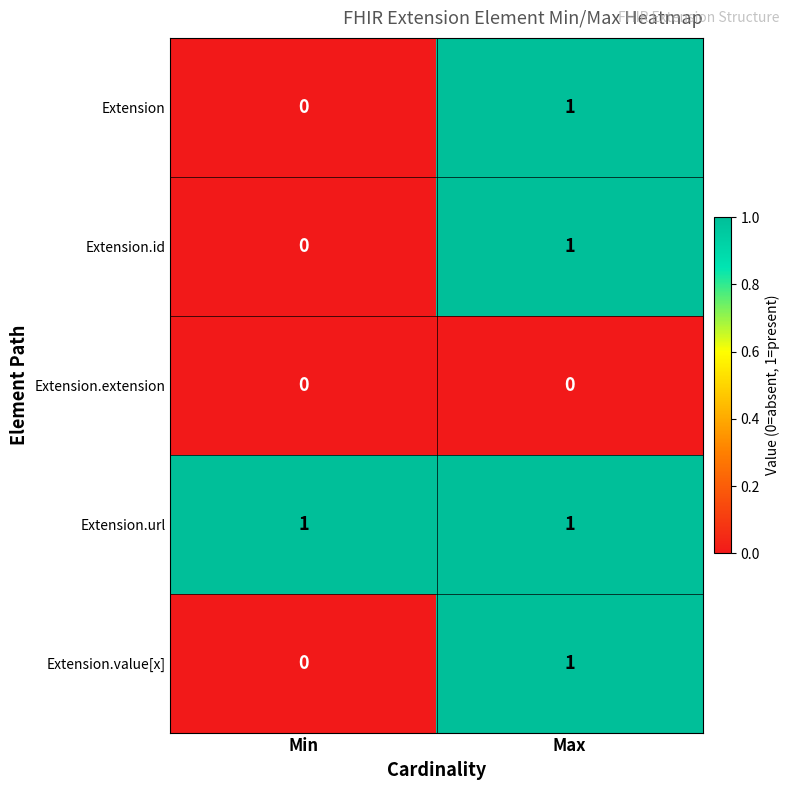

The value of Extension at Min is 0. True or false?

True